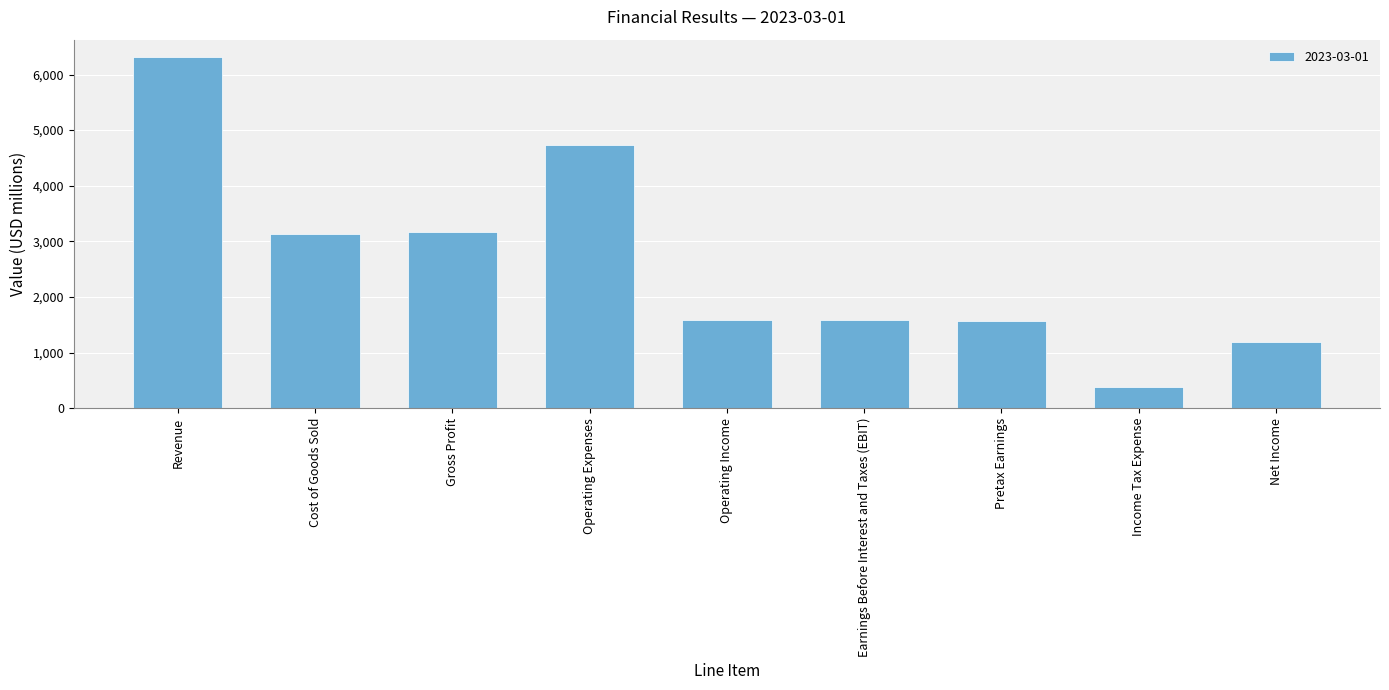

How many values exceed 1584?

6